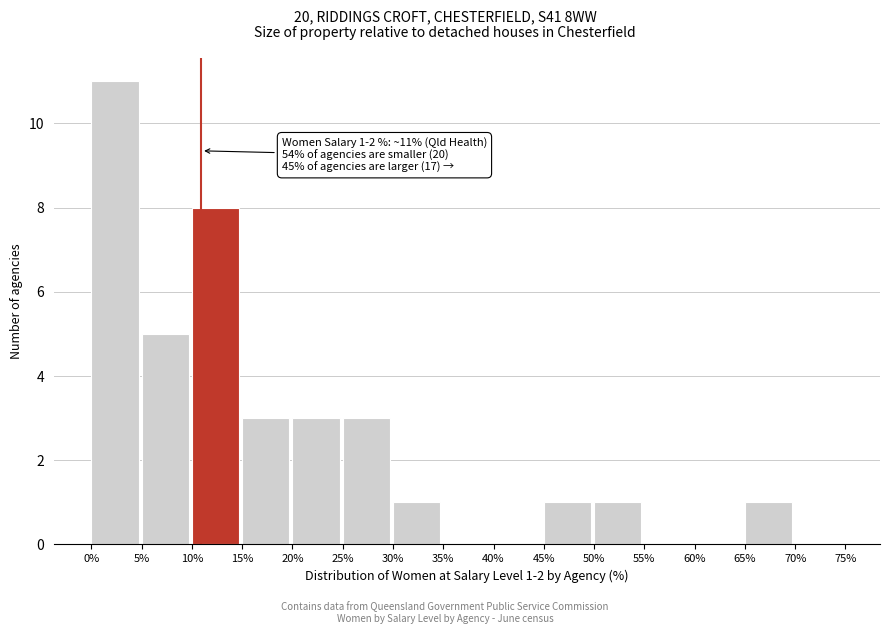

Over which range of the x-axis is the bar tallest?

0% to 5%